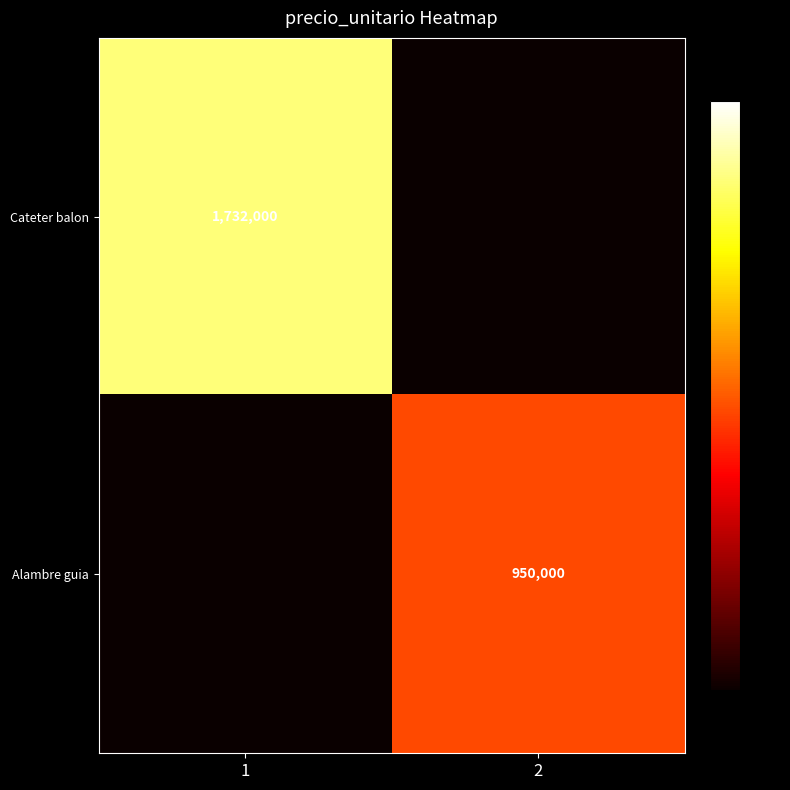

Is the value of Alambre guia at 2 greater than the value of Cateter balon at 1?

No